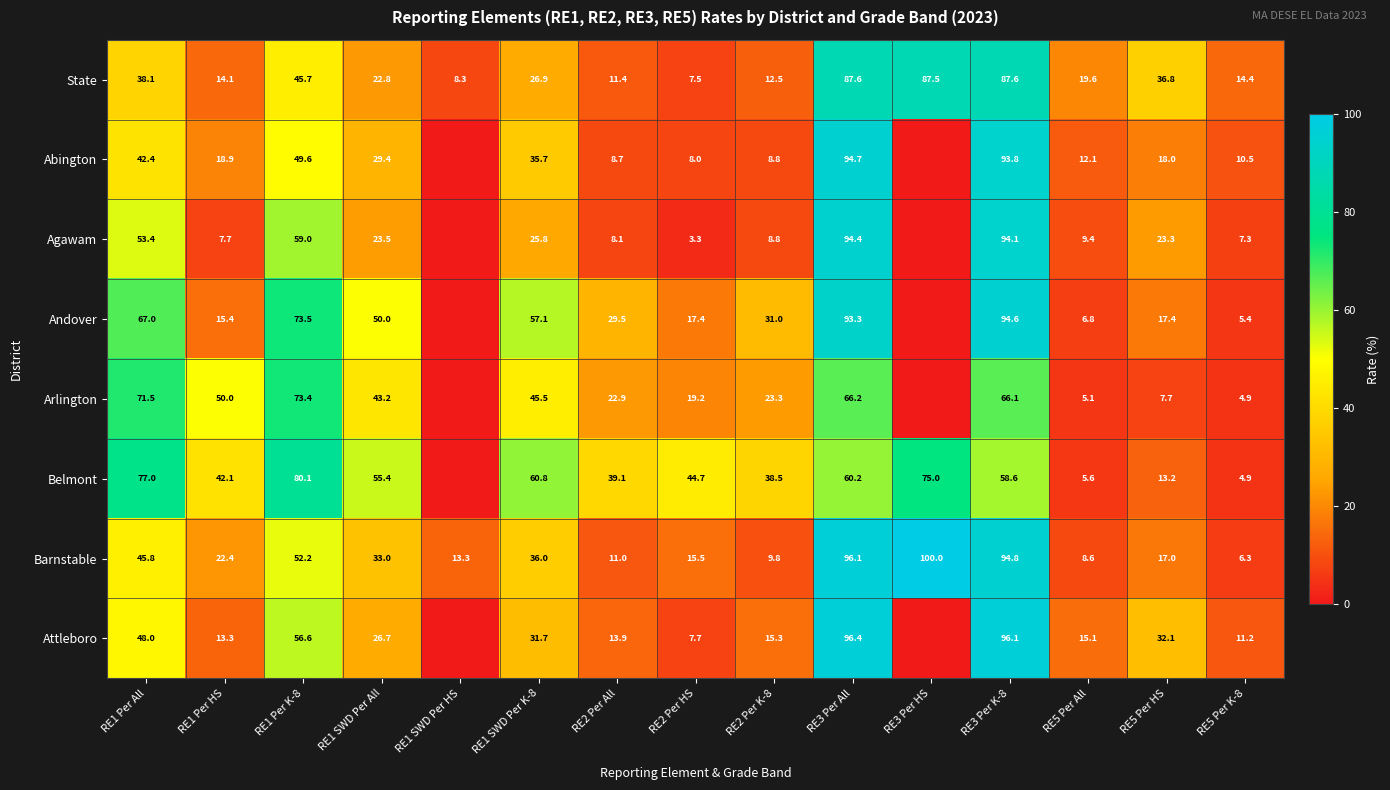

What is the total value across all series at RE5 Per HS?

165.5